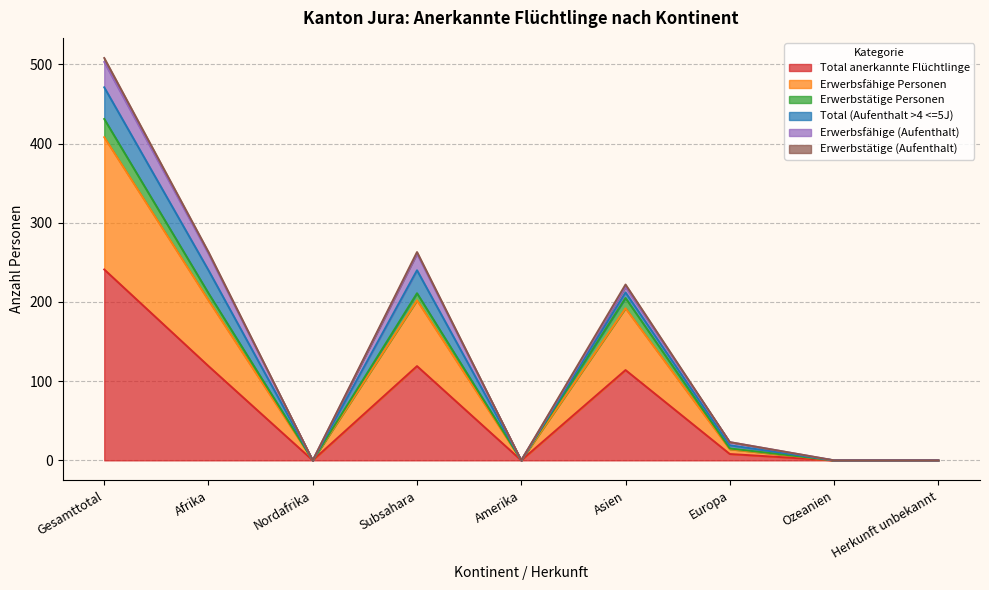

True or false: Total anerkannte Flüchtlinge has a value of 0 at Ozeanien.

True